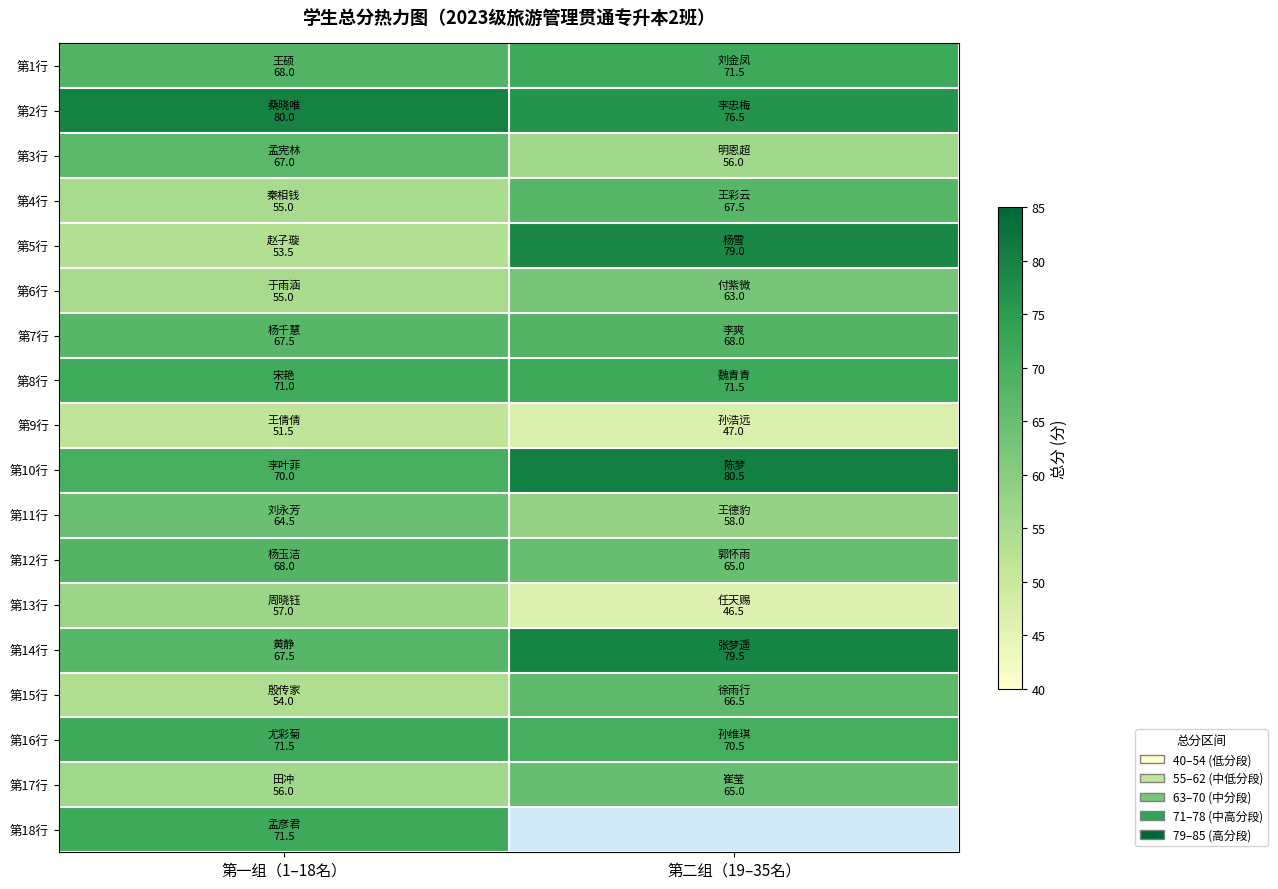

List the labels in order of 第14行 value, largest first.

第二组（19–35名）, 第一组（1–18名）